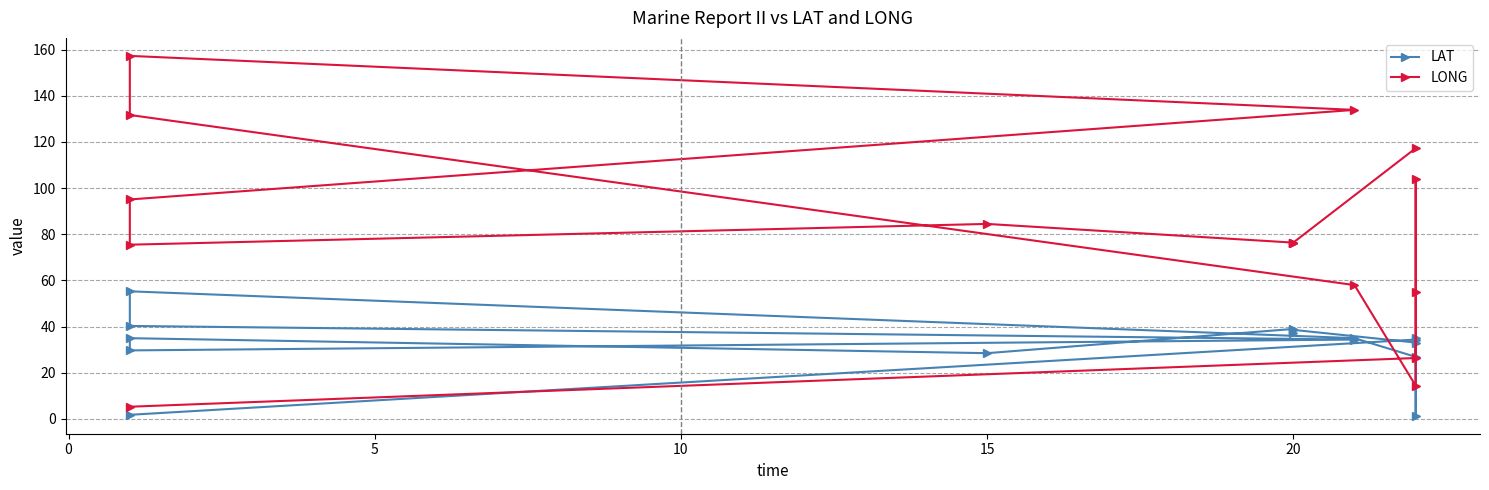

What are all the series names shown in the legend?

LAT, LONG